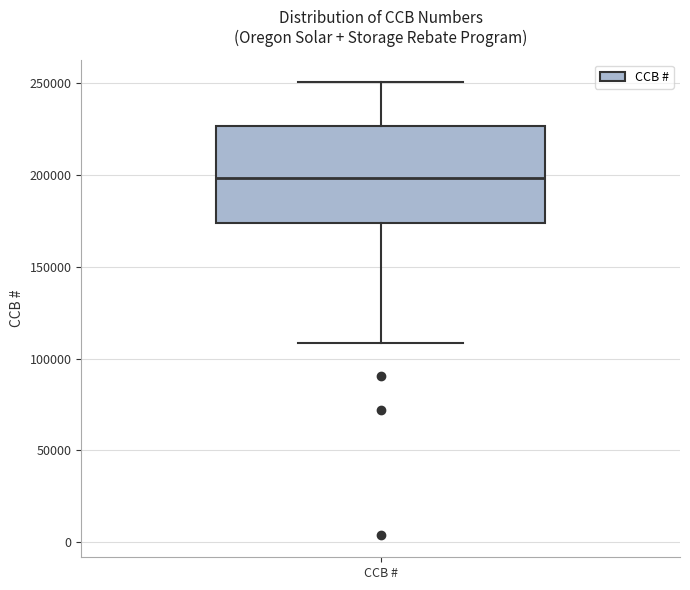

Read this box plot against the y-axis: the position of the median line, the range covered by the box, and the ends of both whiskers. The values are not printed on the chart, so give them approximately, as read against the axis.

median 200000, box 175000 to 225000, whiskers 110000 to 250000